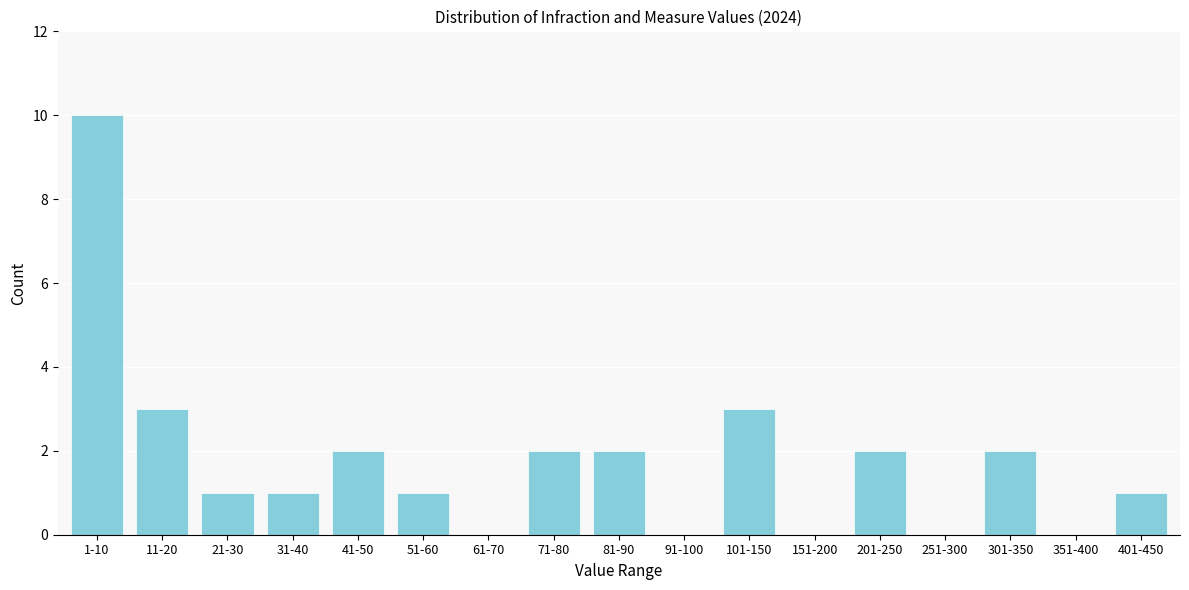

Reading left to right, extract all data points from this chart.

1-10=10	11-20=3	21-30=1	31-40=1	41-50=2	51-60=1	61-70=0	71-80=2	81-90=2	91-100=0	101-150=3	151-200=0	201-250=2	251-300=0	301-350=2	351-400=0	401-450=1